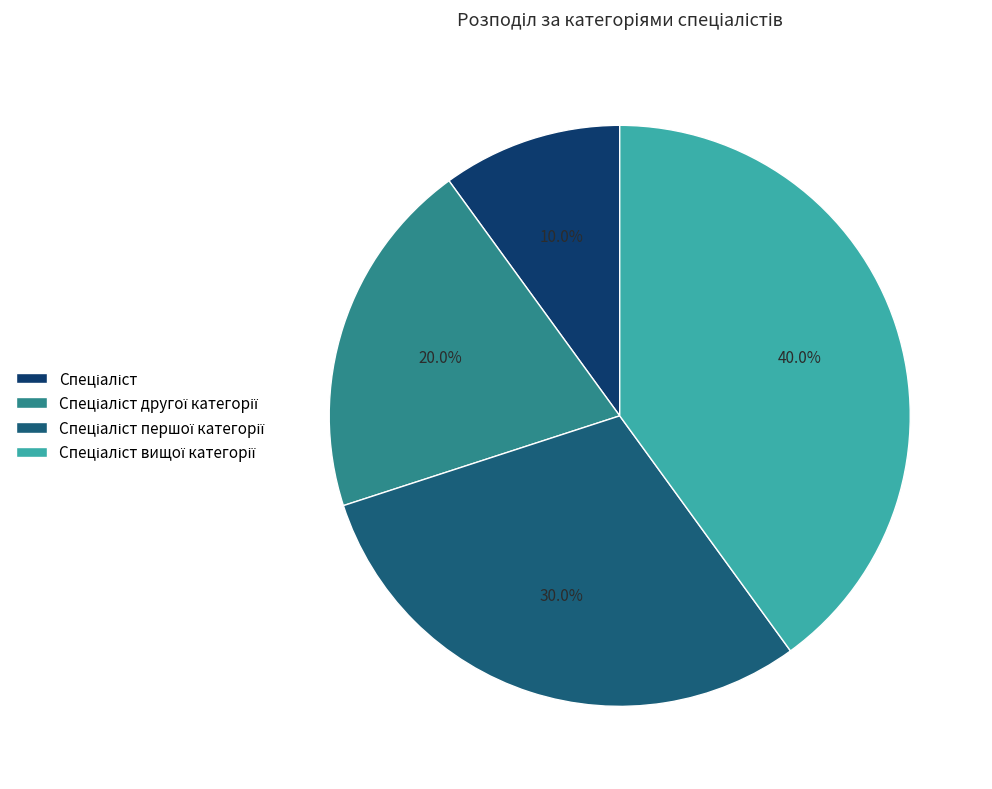

Does any single category account for the majority?

No